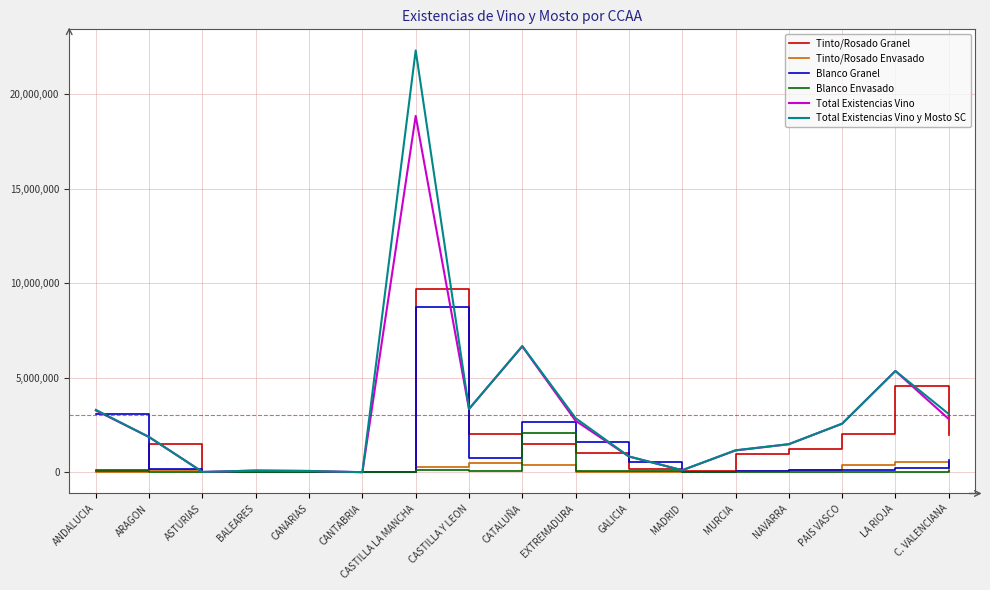

Which series has the widest spread of values?

Total Existencias Vino y Mosto SC